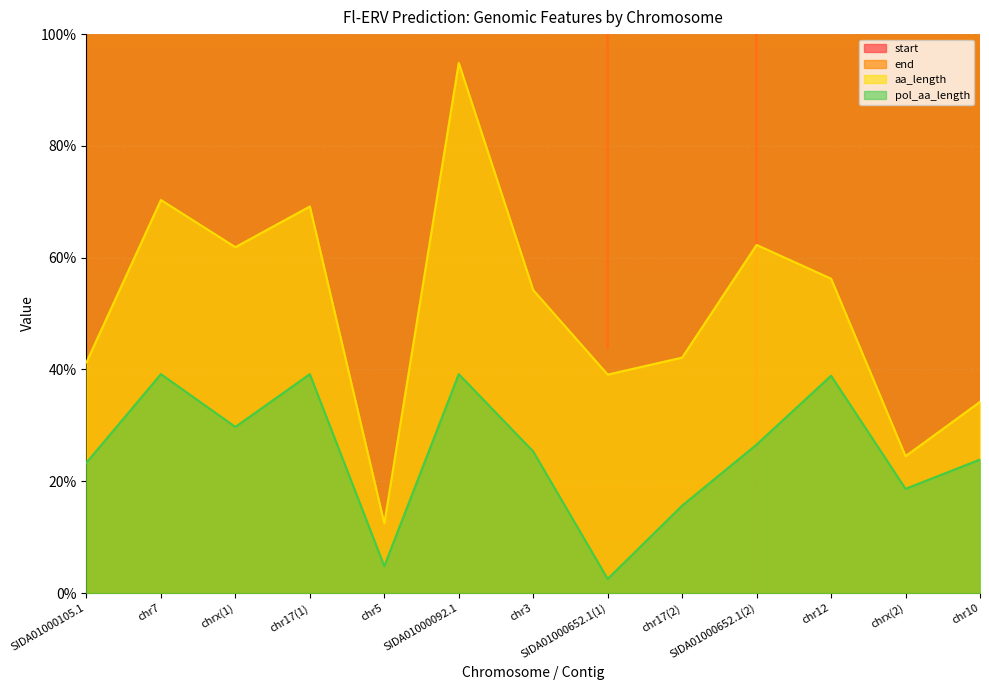

The value of pol_aa_length at SIDA01000092.1 is 39.2. True or false?

True